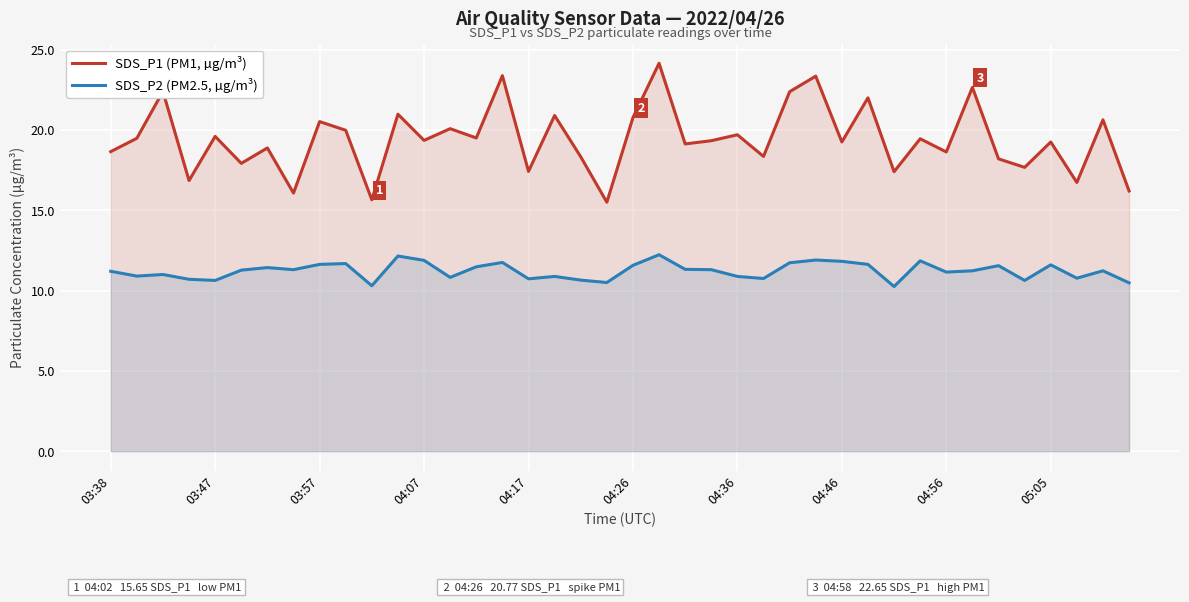

Reading left to right, extract all data points from this chart.

SDS_P1 (PM1, µg/m³): 18.6	19.5	22.4	16.9	19.6	17.9	18.9	16.1	20.5	20.0	15.7	21.0	19.4	20.1	19.5	23.4	17.4	20.9	18.3	15.5	20.8	24.1	19.1	19.3	19.7	18.4	22.4	23.4	19.2	22.0	17.4	19.4	18.6	22.6	18.2	17.7	19.2	16.7	20.6	16.2
SDS_P2 (PM2.5, µg/m³): 11.2	10.9	11.0	10.7	10.6	11.3	11.4	11.3	11.6	11.7	10.3	12.2	11.9	10.8	11.5	11.8	10.7	10.9	10.7	10.5	11.6	12.2	11.3	11.3	10.9	10.8	11.7	11.9	11.8	11.6	10.2	11.8	11.2	11.2	11.6	10.6	11.6	10.8	11.2	10.5